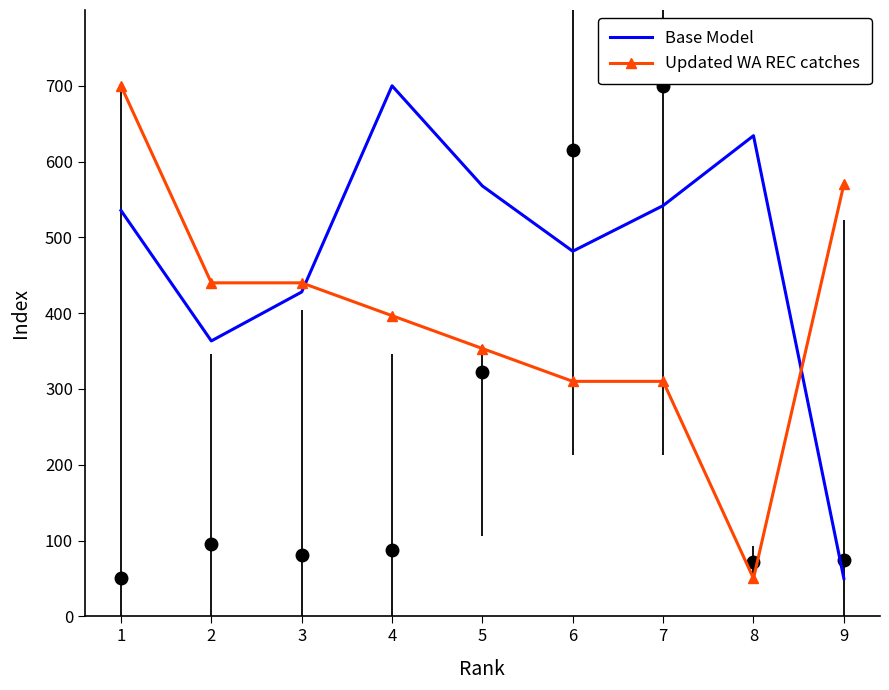

Which series has the widest spread of values?

Base Model